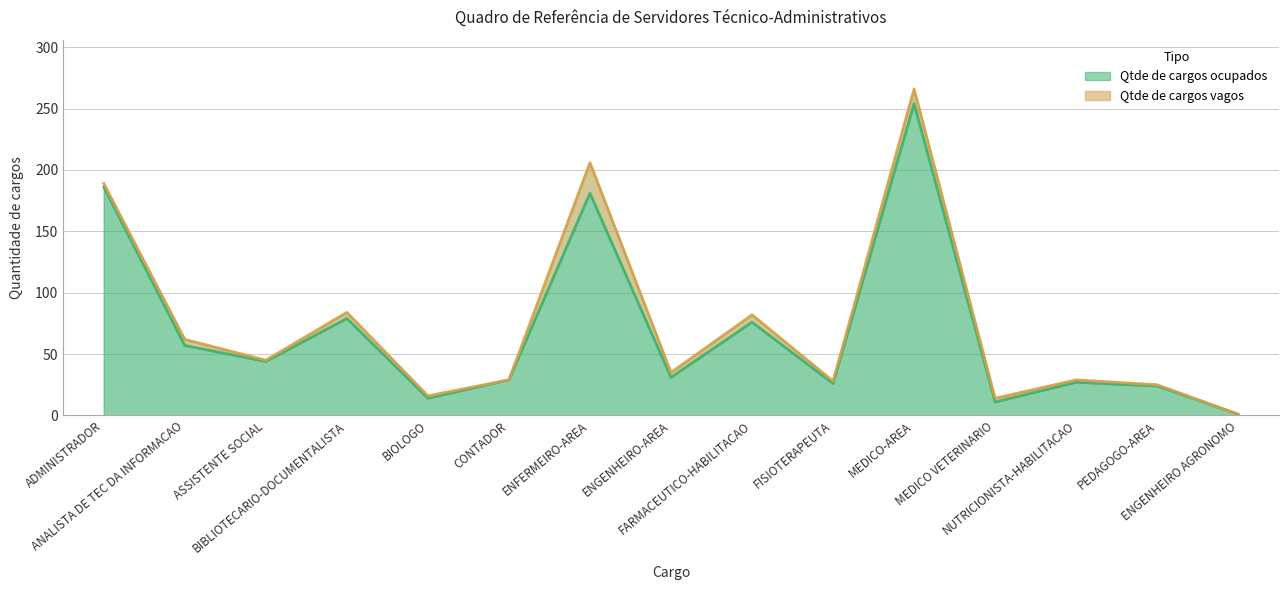

Where is the data nearest to the value 127?

BIBLIOTECARIO-DOCUMENTALISTA